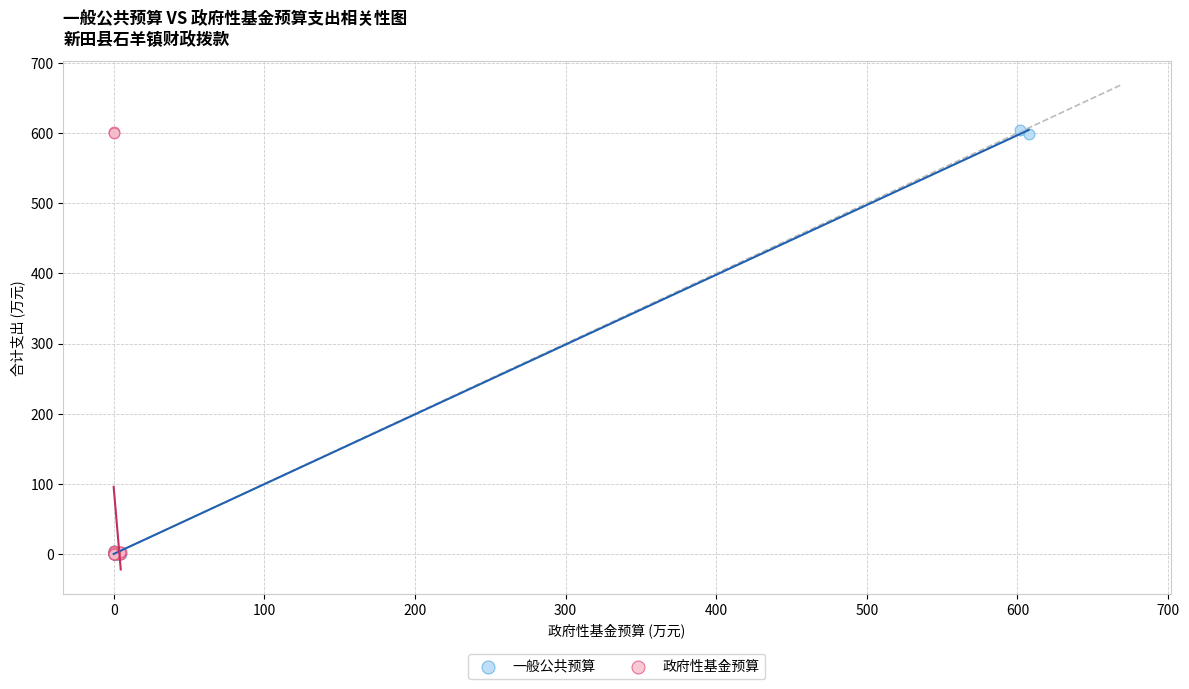

What are all the series names shown in the legend?

一般公共预算, 政府性基金预算